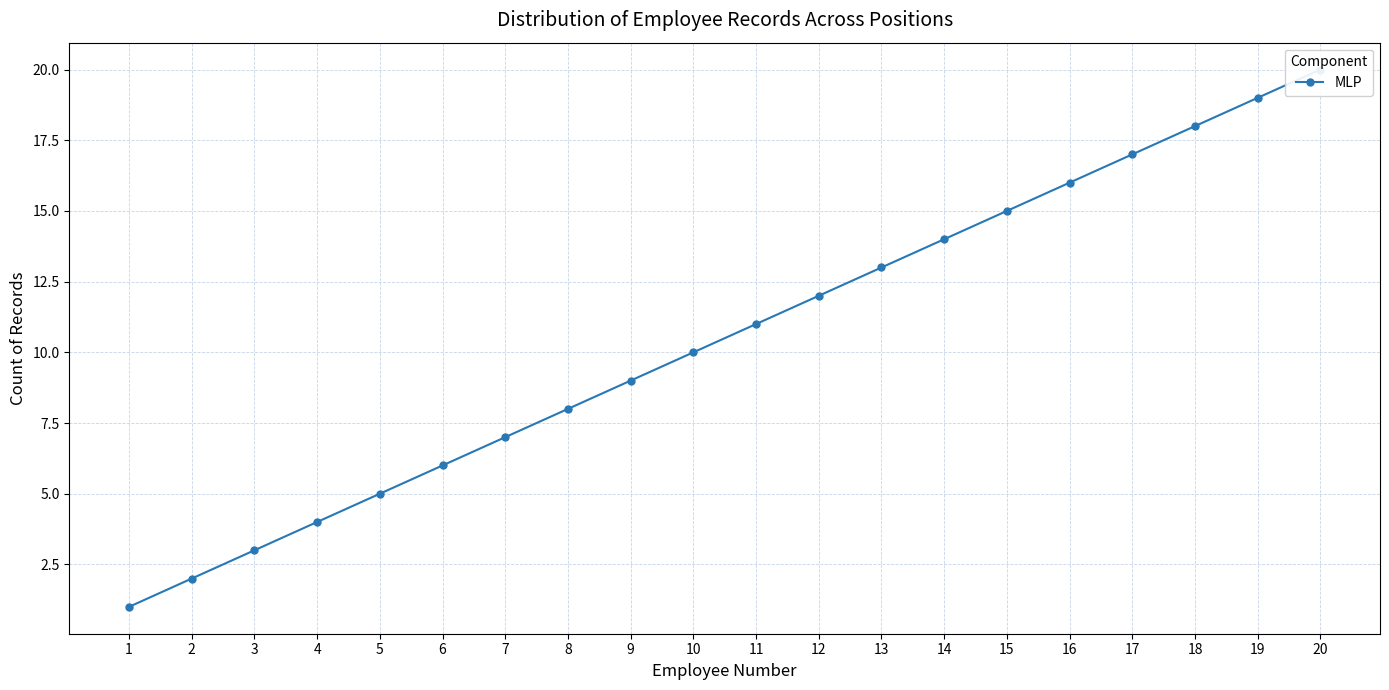

Where does the data first go above 11?

12